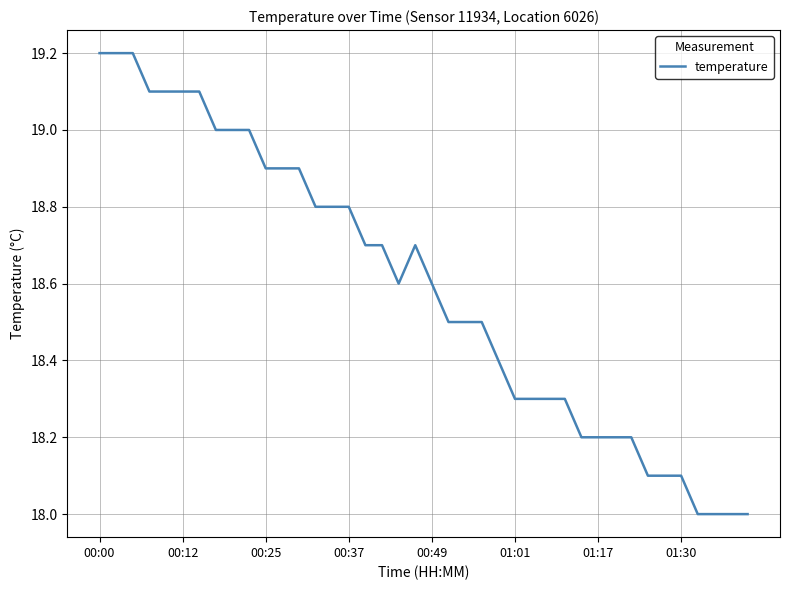

What is the difference between the maximum and minimum values?

1.2